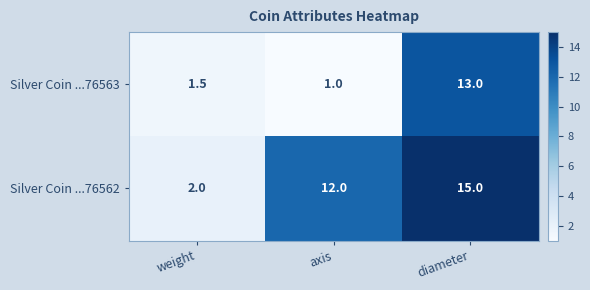

How many categories are shown in the chart?

3